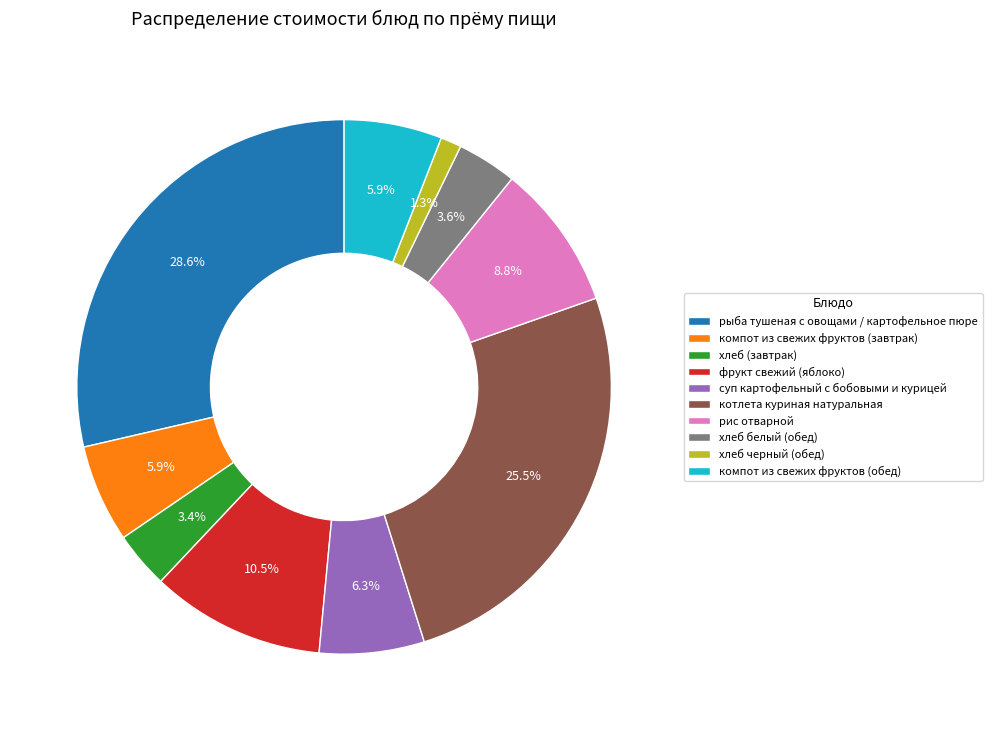

Is it true that хлеб белый (обед) is 4% of the pie?

True